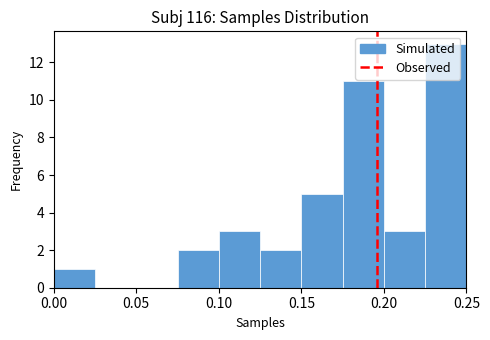

Reading left to right, transcribe this chart: for each bar, give the range it covers on the x-axis and its height. The values are not printed on the chart, so give them approximately, as read against the axis.

0.000 to 0.025: 1
0.025 to 0.050: 0
0.050 to 0.075: 0
0.075 to 0.100: 2
0.100 to 0.125: 3
0.125 to 0.150: 2
0.150 to 0.175: 5
0.175 to 0.200: 11
0.200 to 0.225: 3
0.225 to 0.250: 13